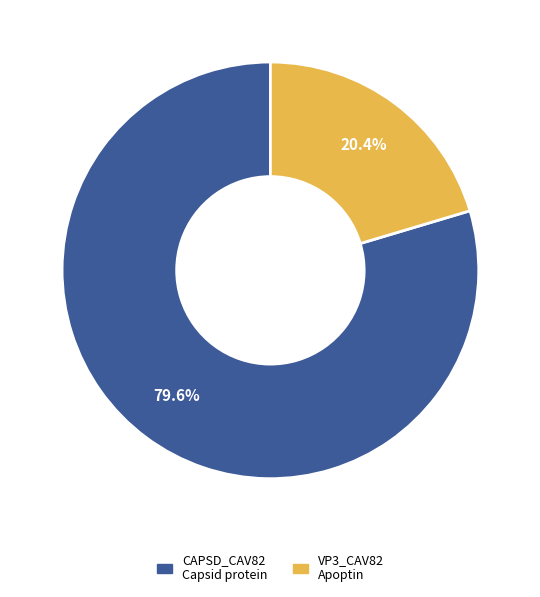

How many slices are in this pie chart?

2